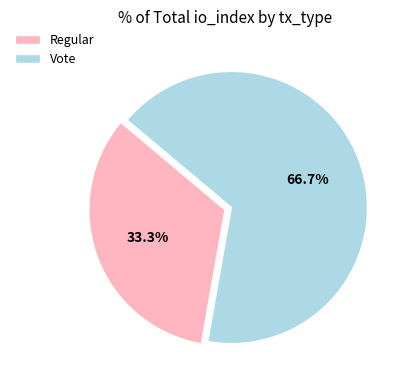

Which slice is the largest?

Vote